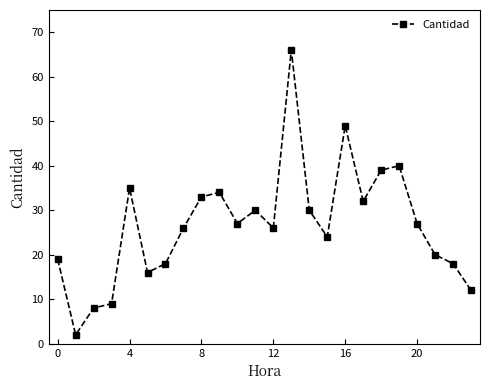

How many interior local valleys (lower than both neighbors) does the data have?

6